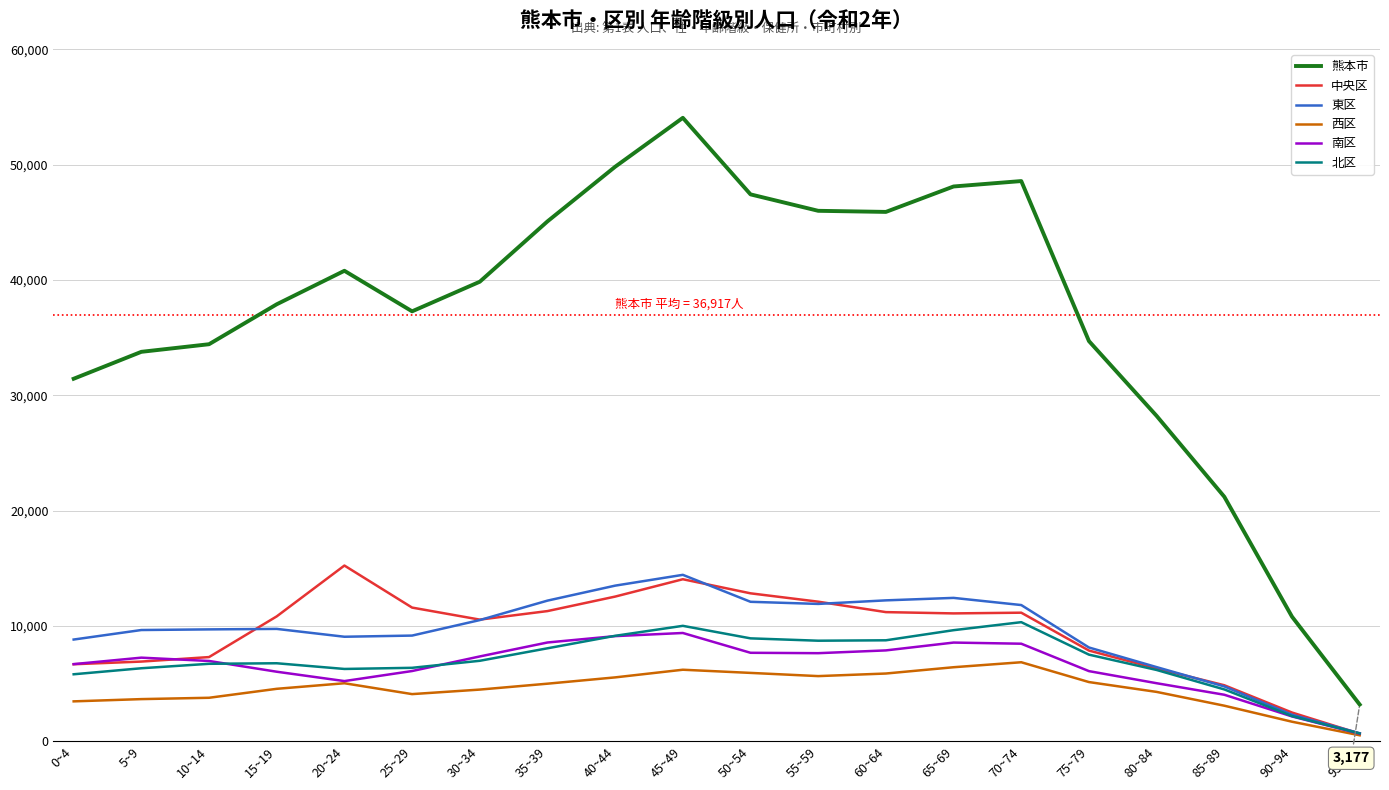

What is the highest value of the 東区 series?

14425